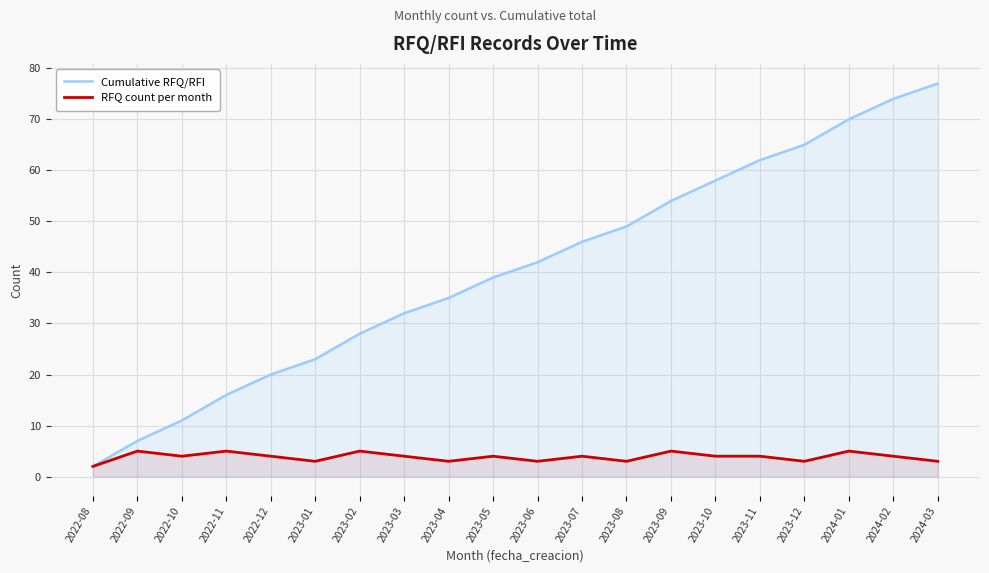

Reading right to left, transcribe all the data shown in this chart.

Cumulative RFQ/RFI: 77	74	70	65	62	58	54	49	46	42	39	35	32	28	23	20	16	11	7	2
RFQ count per month: 3	4	5	3	4	4	5	3	4	3	4	3	4	5	3	4	5	4	5	2